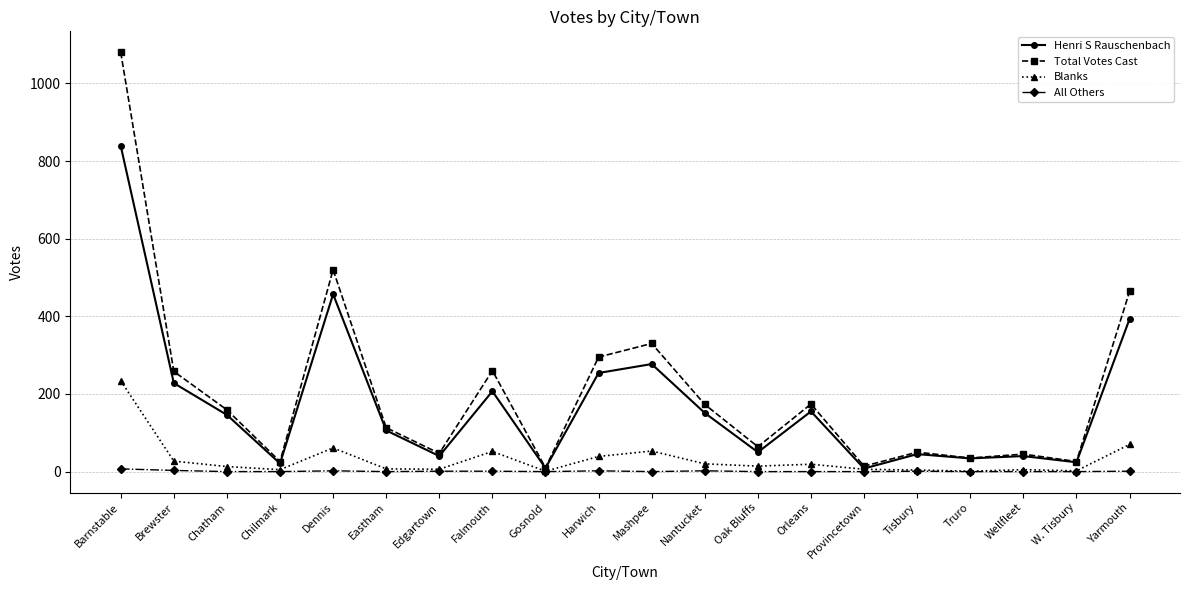

How many categories are shown in the chart?

20